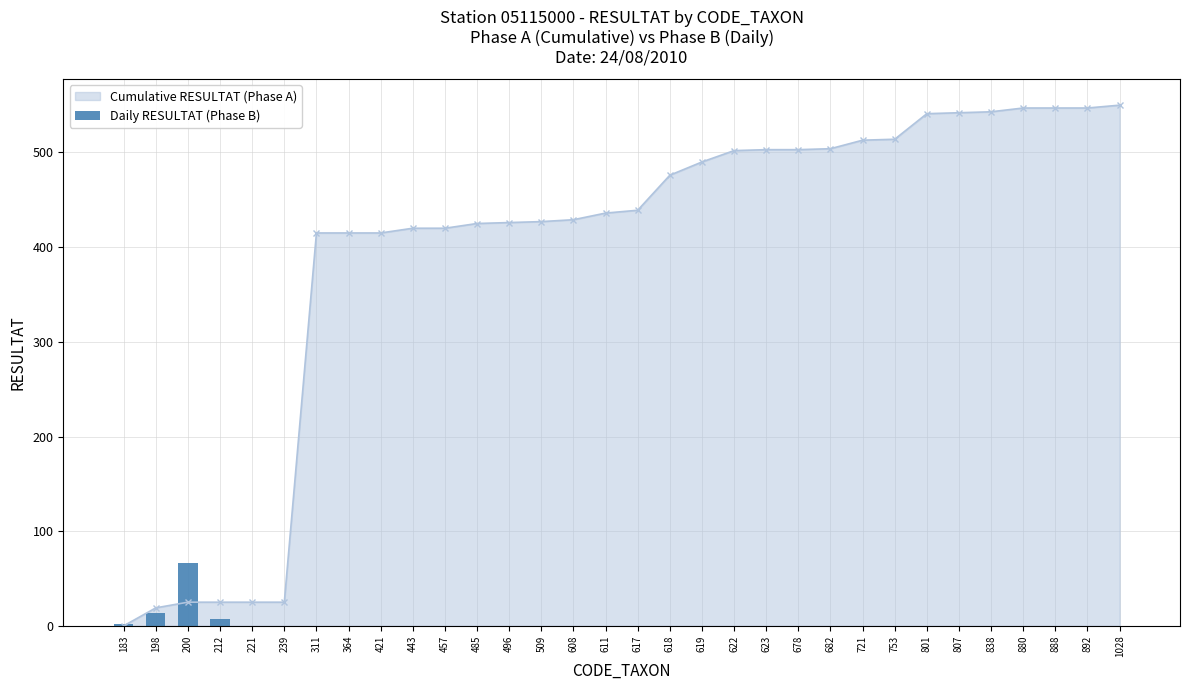

True or false: the data shows -32.2 at 457.

False